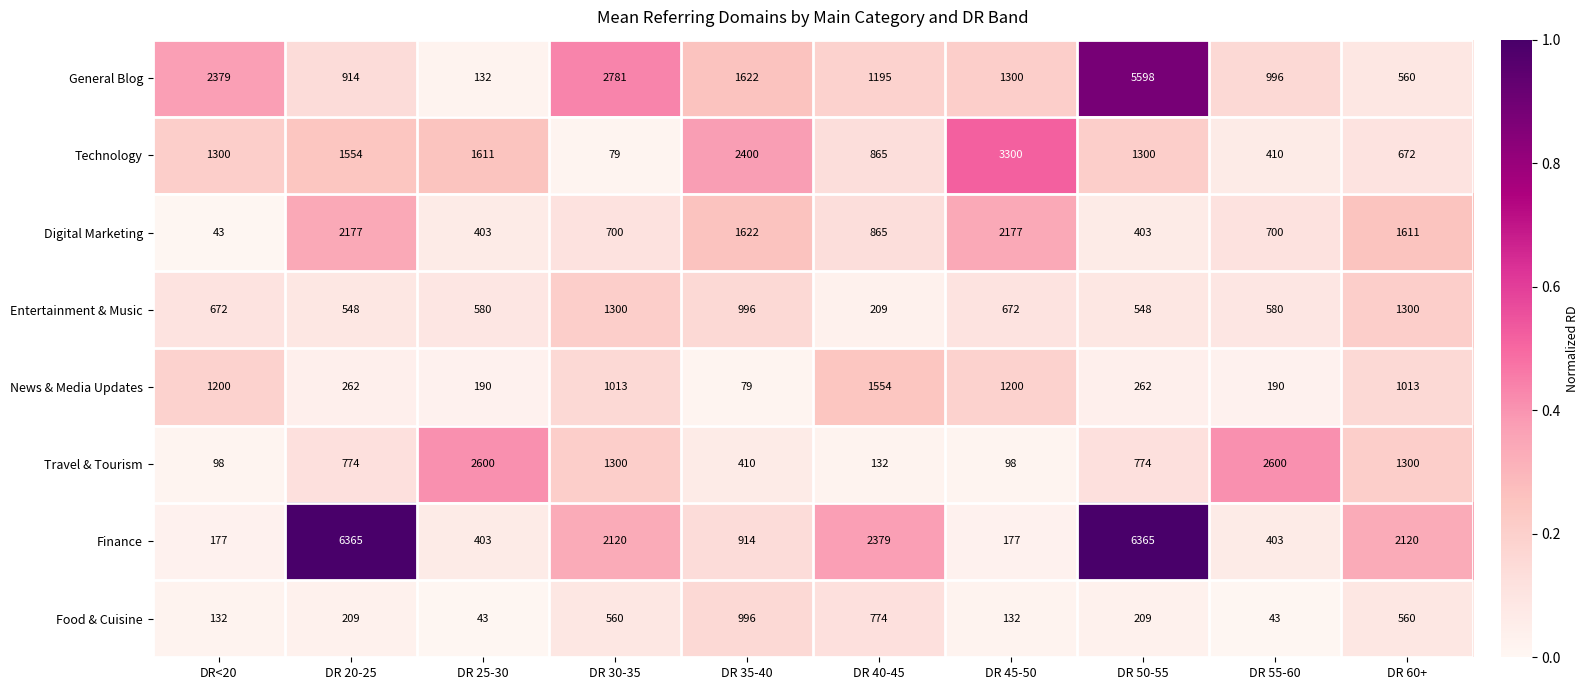

What is the lowest value of the General Blog series?

132